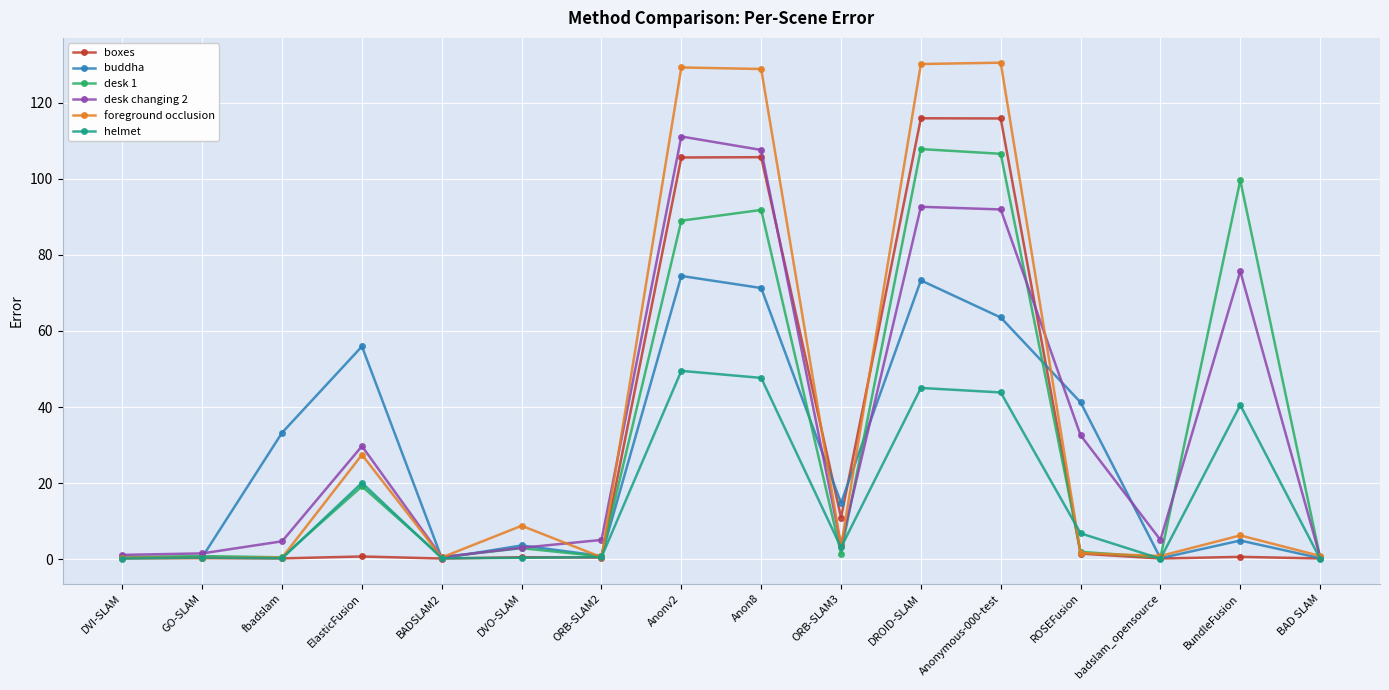

What is the greatest value displayed?

130.5